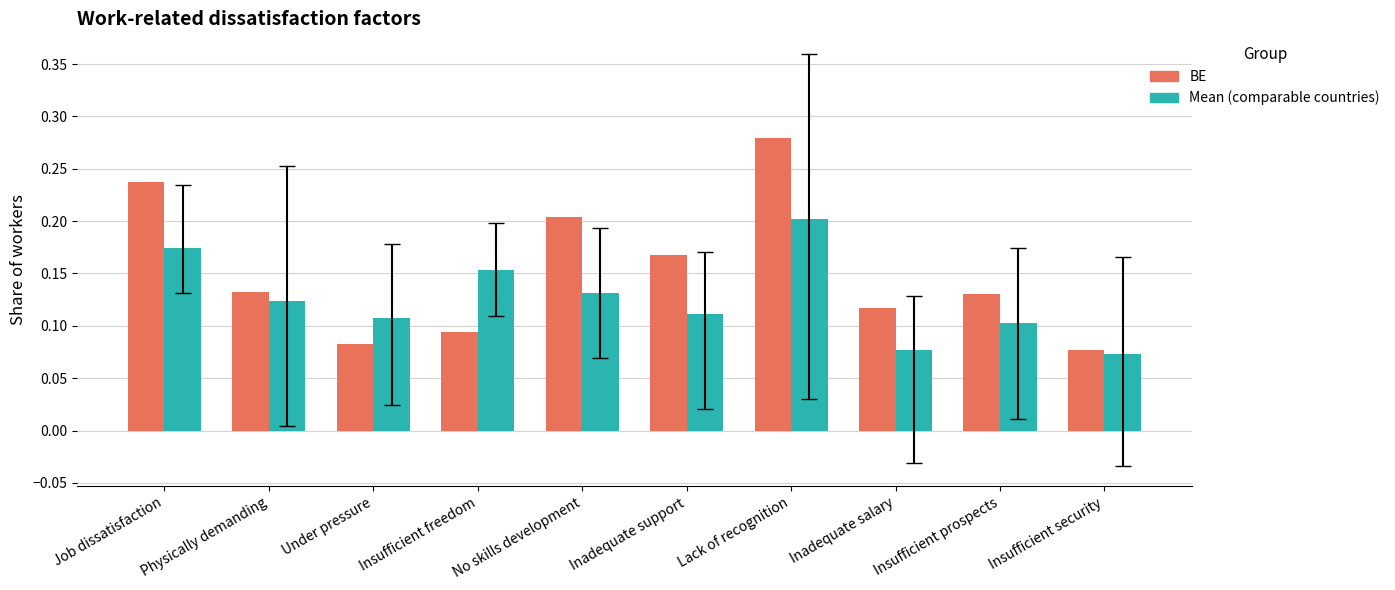

List the series in order of their peak value, highest first.

BE, Mean (comparable countries)